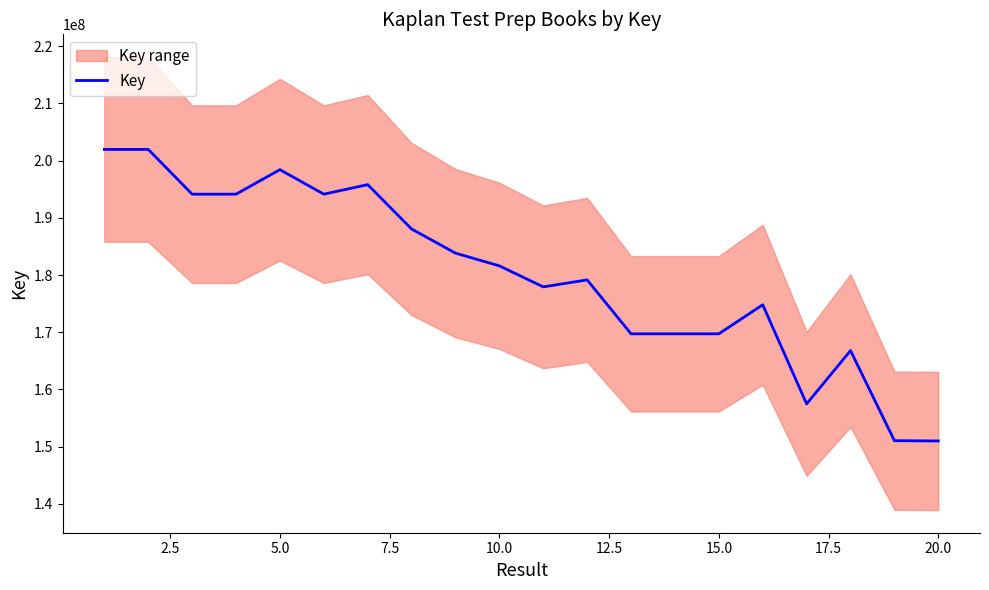

Count the number of values greater than 181603777.

9